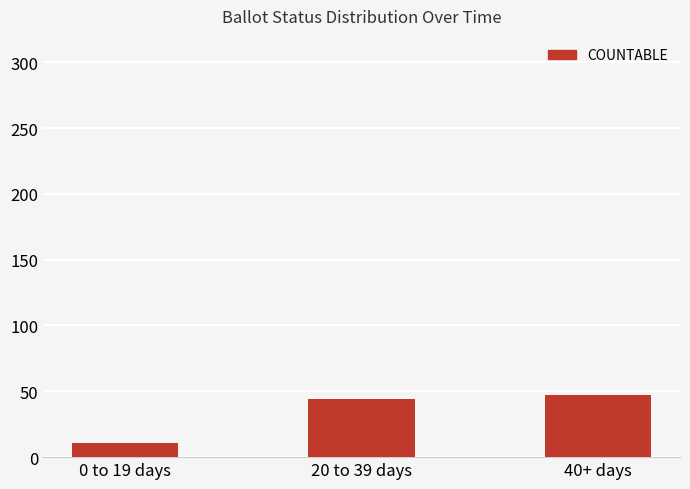

Rank the categories by value from highest to lowest.

40+ days, 20 to 39 days, 0 to 19 days